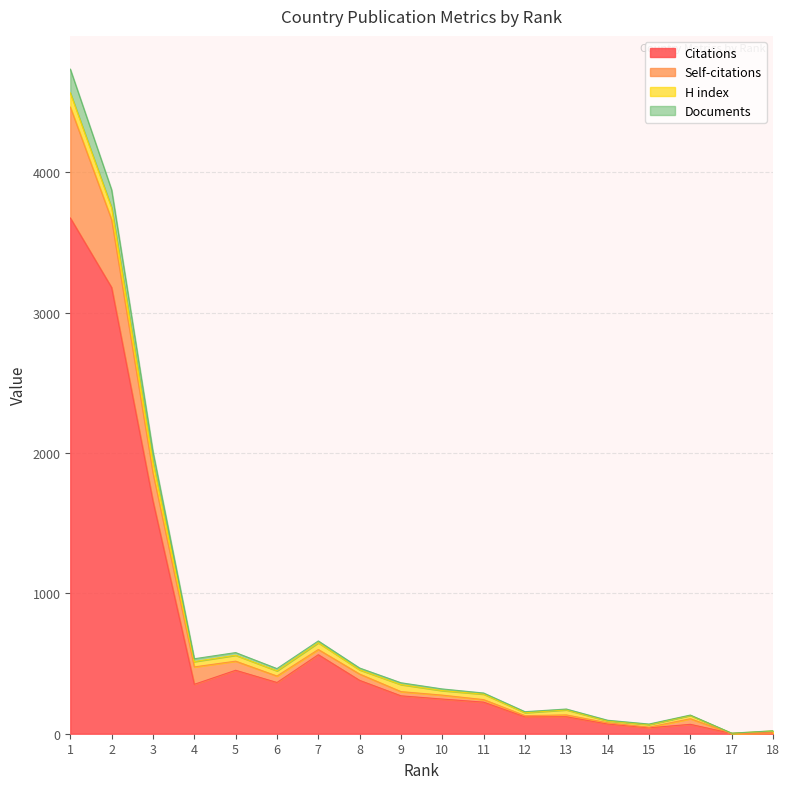

What are all the series names shown in the legend?

Citations, Self-citations, H index, Documents